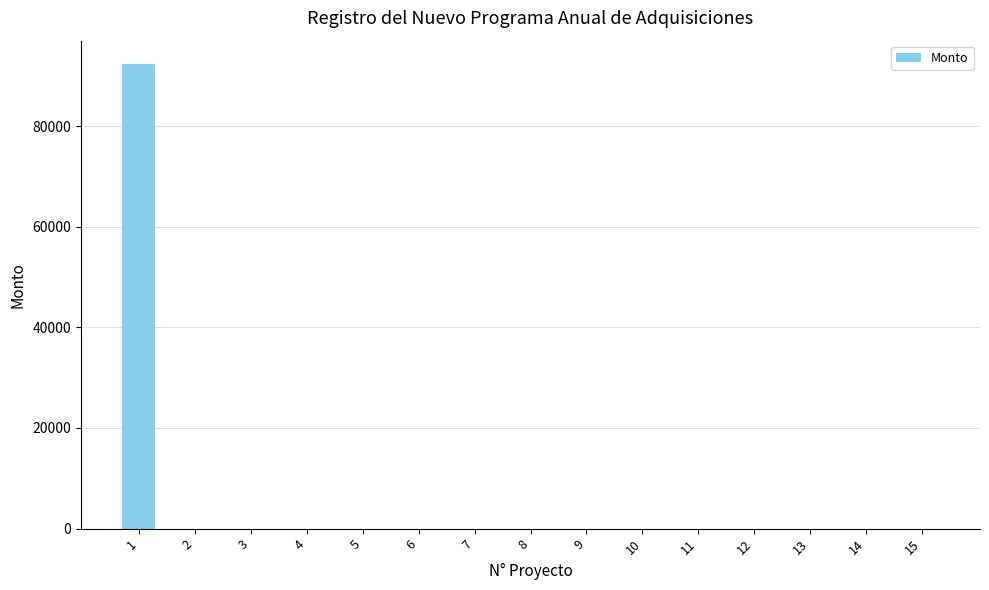

The value at 12 is -57586.6. True or false?

False